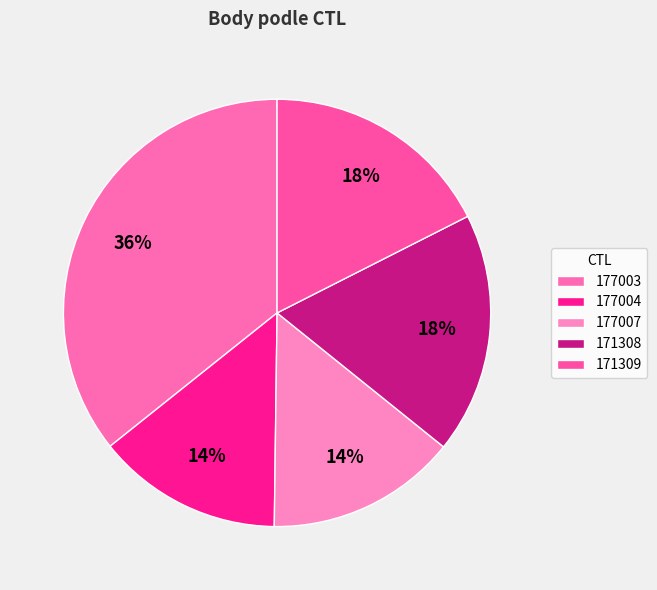

Do 171309 and 177003 together represent more than half of the pie?

Yes